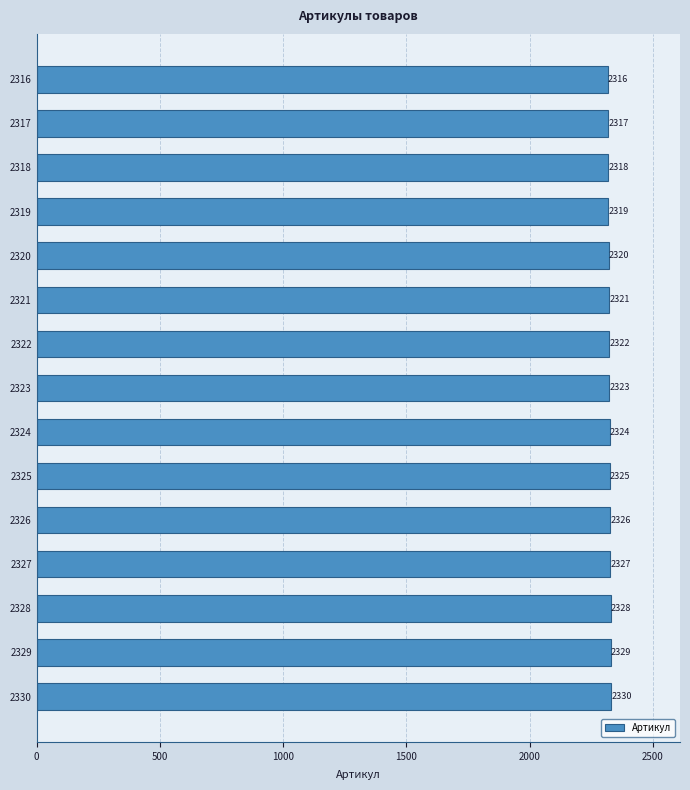

List the labels in order of value, largest first.

2330, 2329, 2328, 2327, 2326, 2325, 2324, 2323, 2322, 2321, 2320, 2319, 2318, 2317, 2316